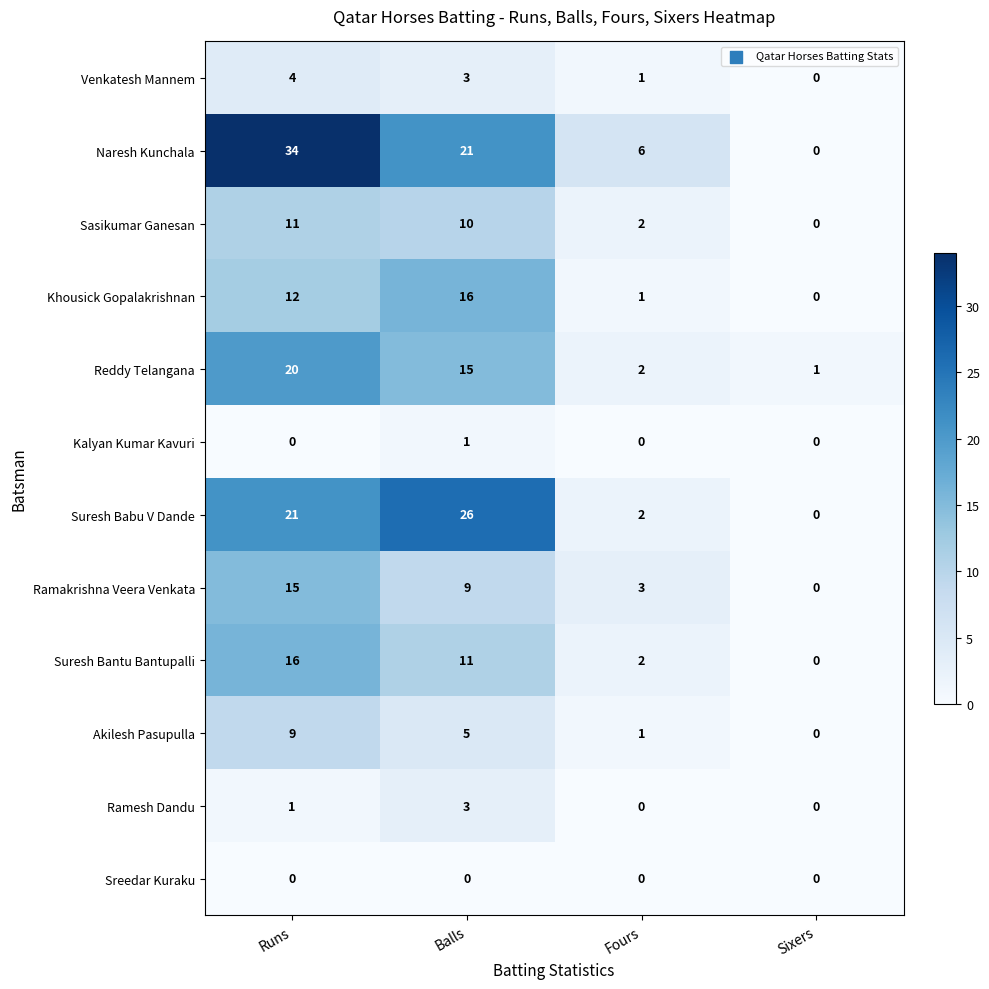

Which series changed the most between Runs and Balls?

Naresh Kunchala